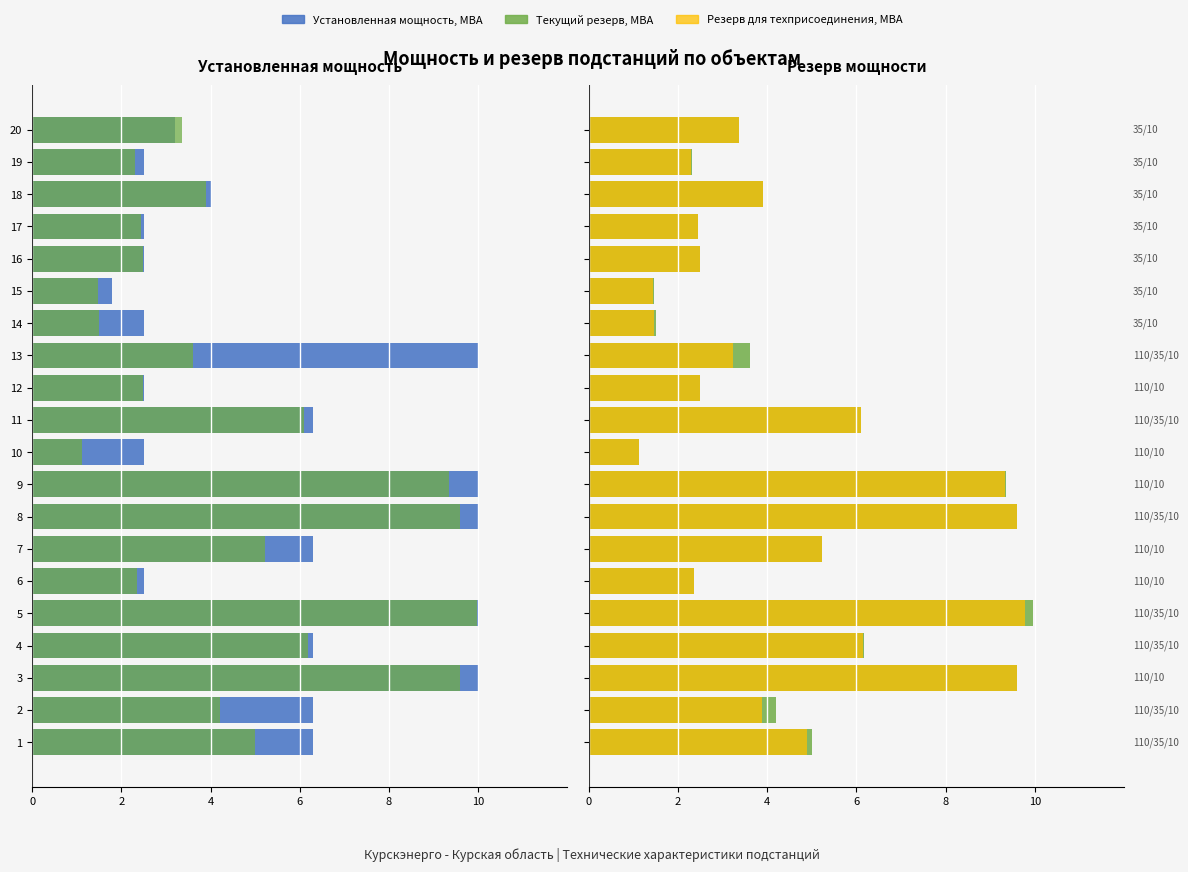

What is the greatest value displayed?

10.0